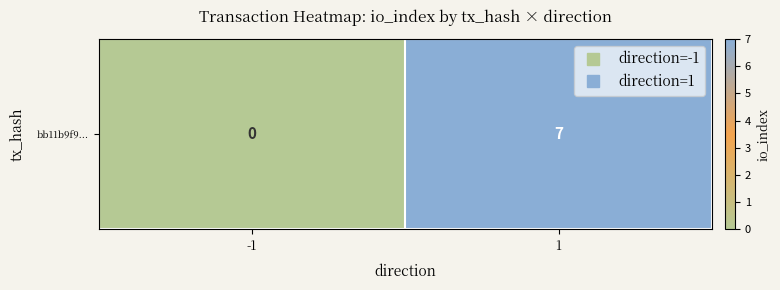

Between 1 and -1, which is larger?

1